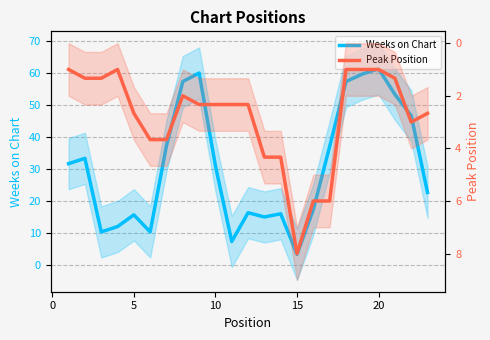

How many interior local peaks does the Weeks on Chart series have?

6